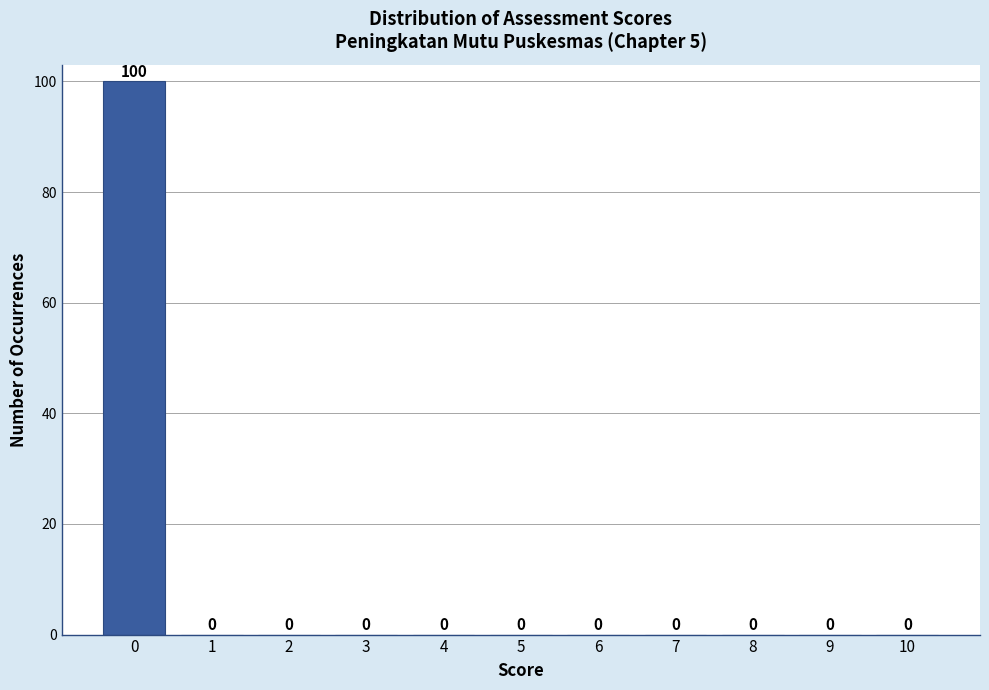

Which range on the x-axis has the tallest bar?

-0.5 to 0.5